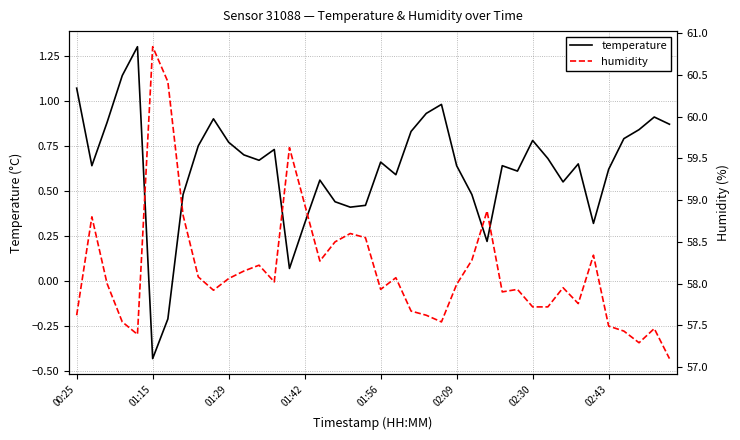

Which series has the widest spread of values?

humidity